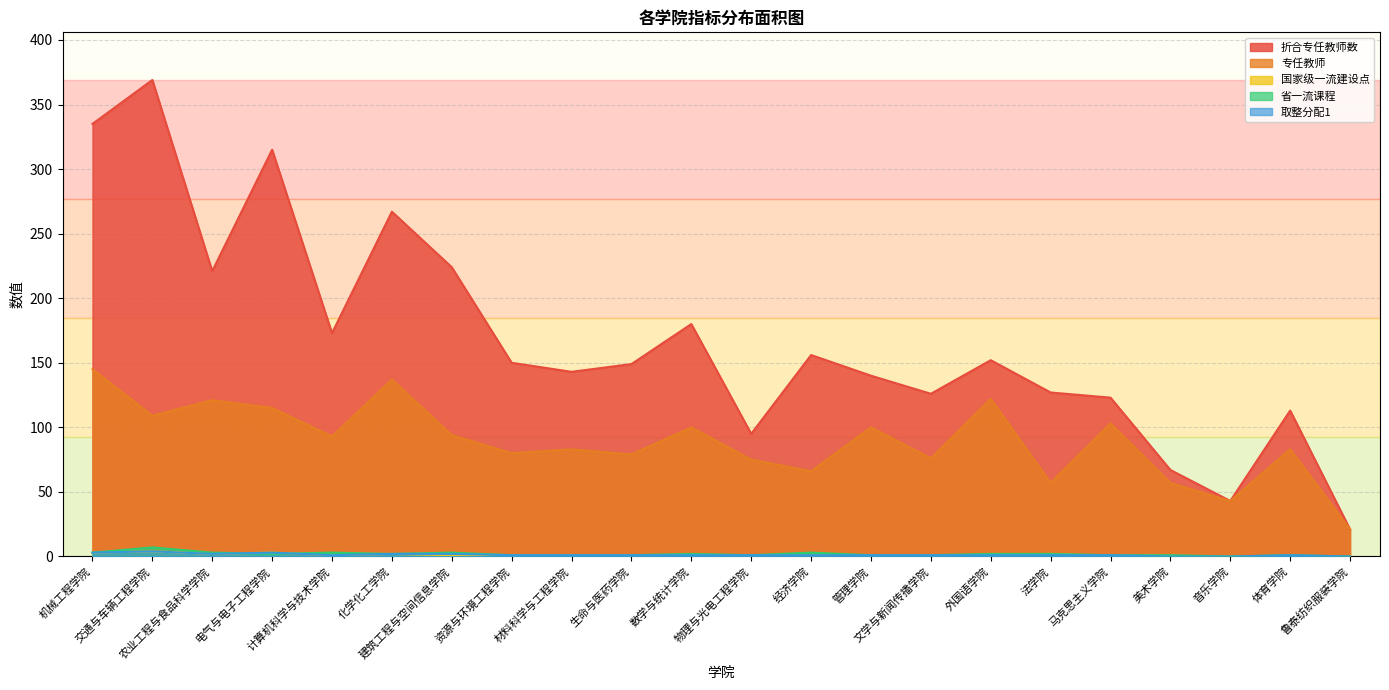

What is the maximum value shown in the chart?

369